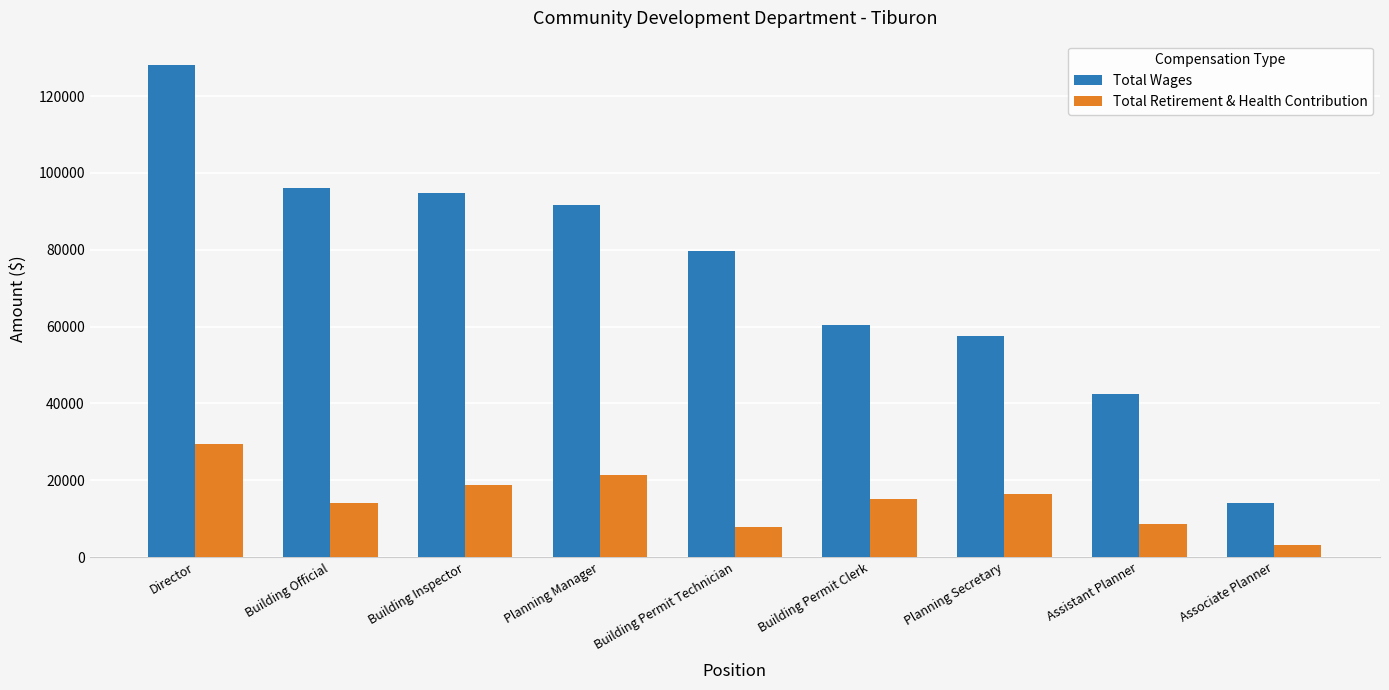

Reading left to right, what are all the values shown in this chart?

Total Wages: 128001	95983	94696	91663	79672	60327	57610	42451	14171
Total Retirement & Health Contribution: 29317	14140	18769	21322	7709	15175	16342	8702	3185